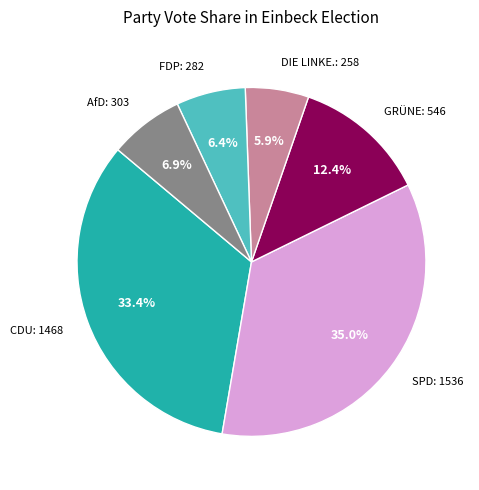

Does any single category account for the majority?

No